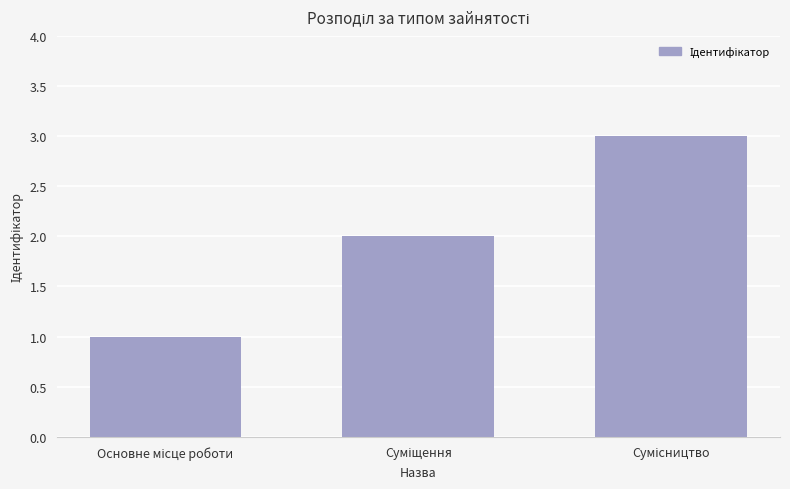

What is the sum of all values?

6